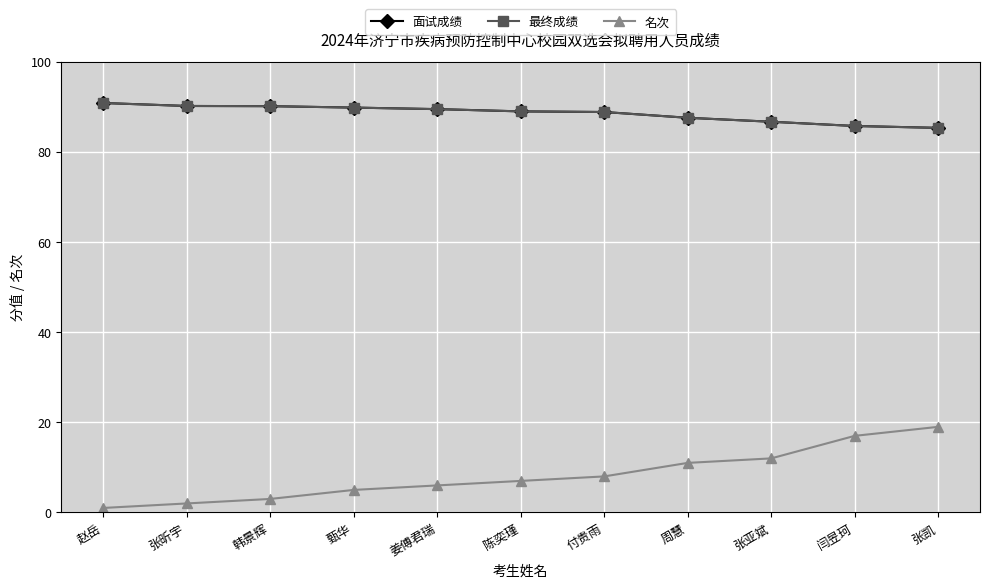

Where is 名次 nearest to the value 10?

周慧